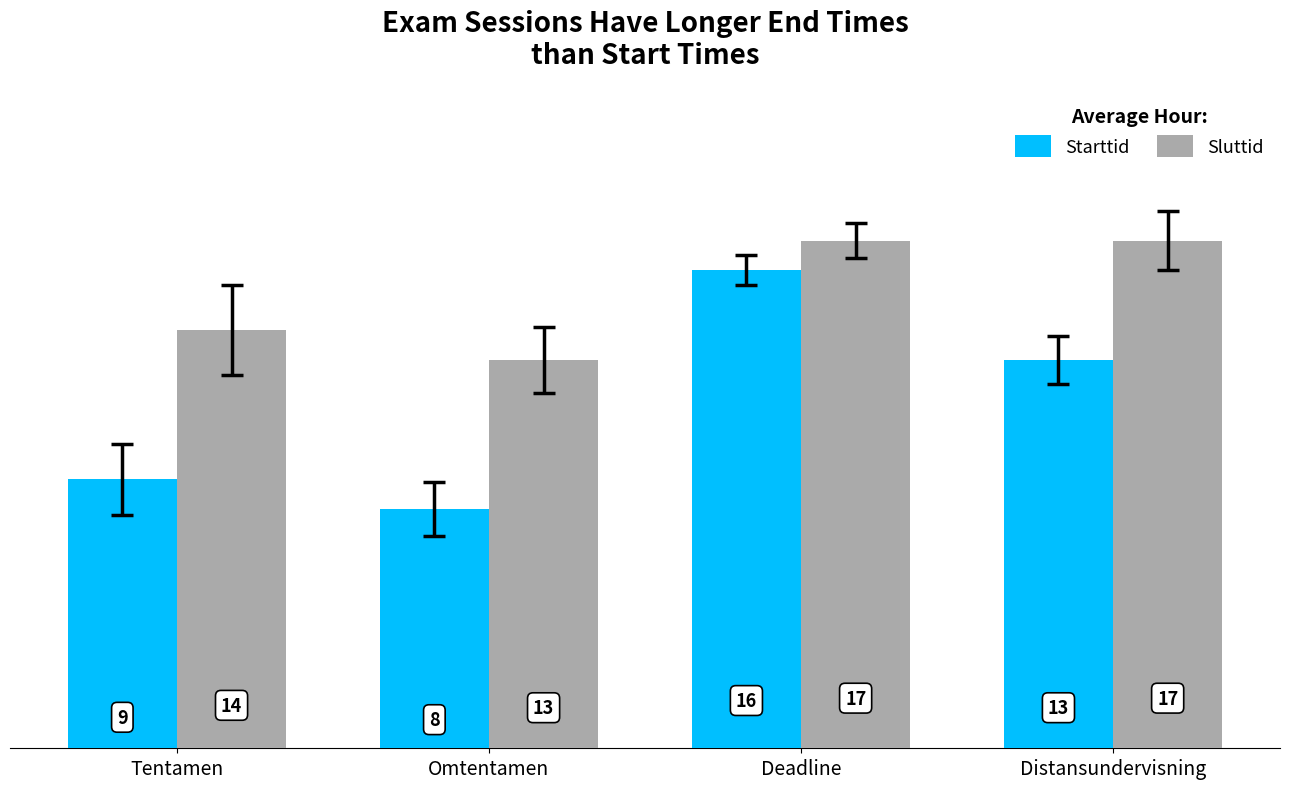

How many bars are there in each group?

2